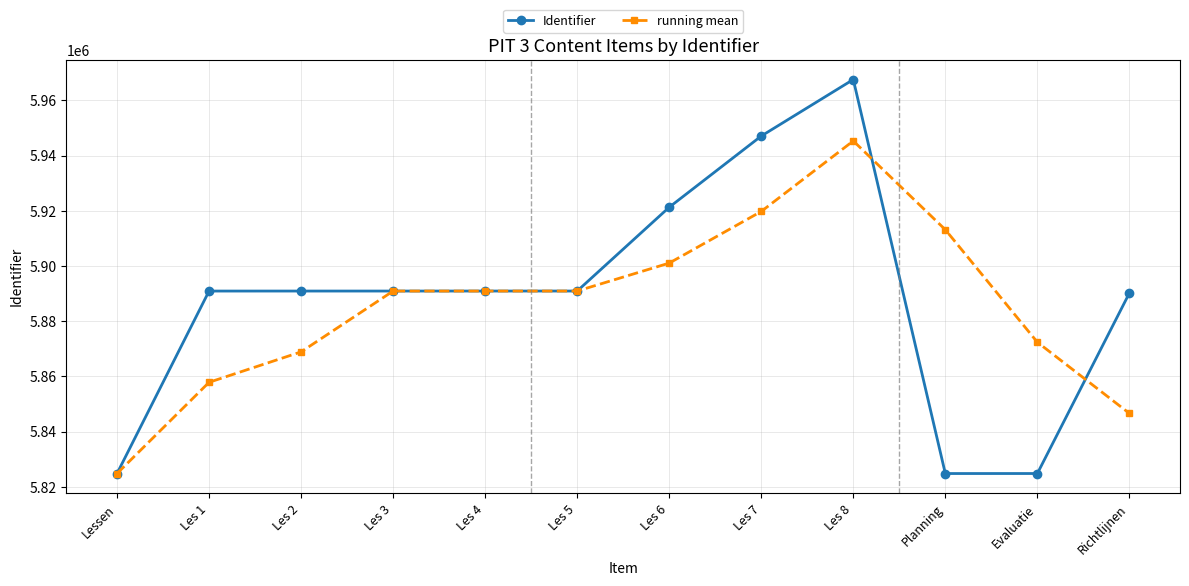

What is the difference between the highest and lowest values at Les 6?

20235.0